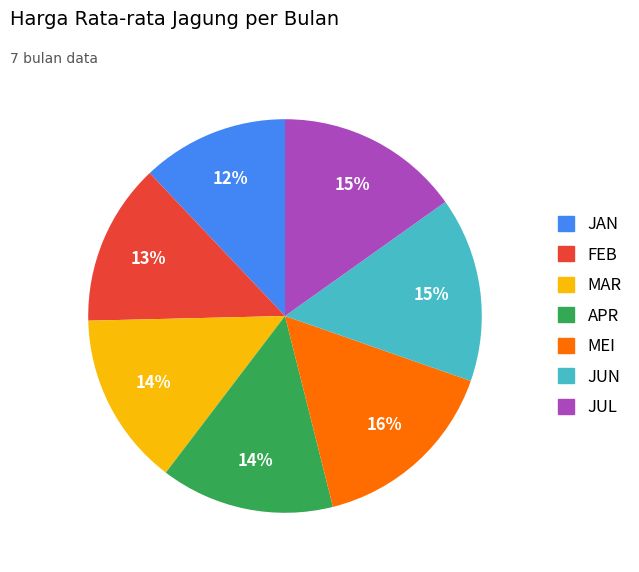

The FEB slice represents 13% of the pie. True or false?

True